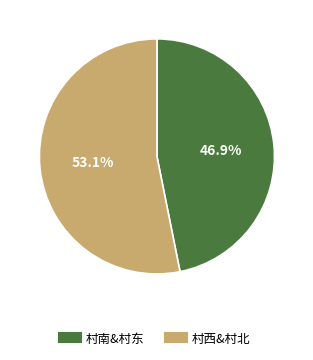

Does any single category account for the majority?

Yes